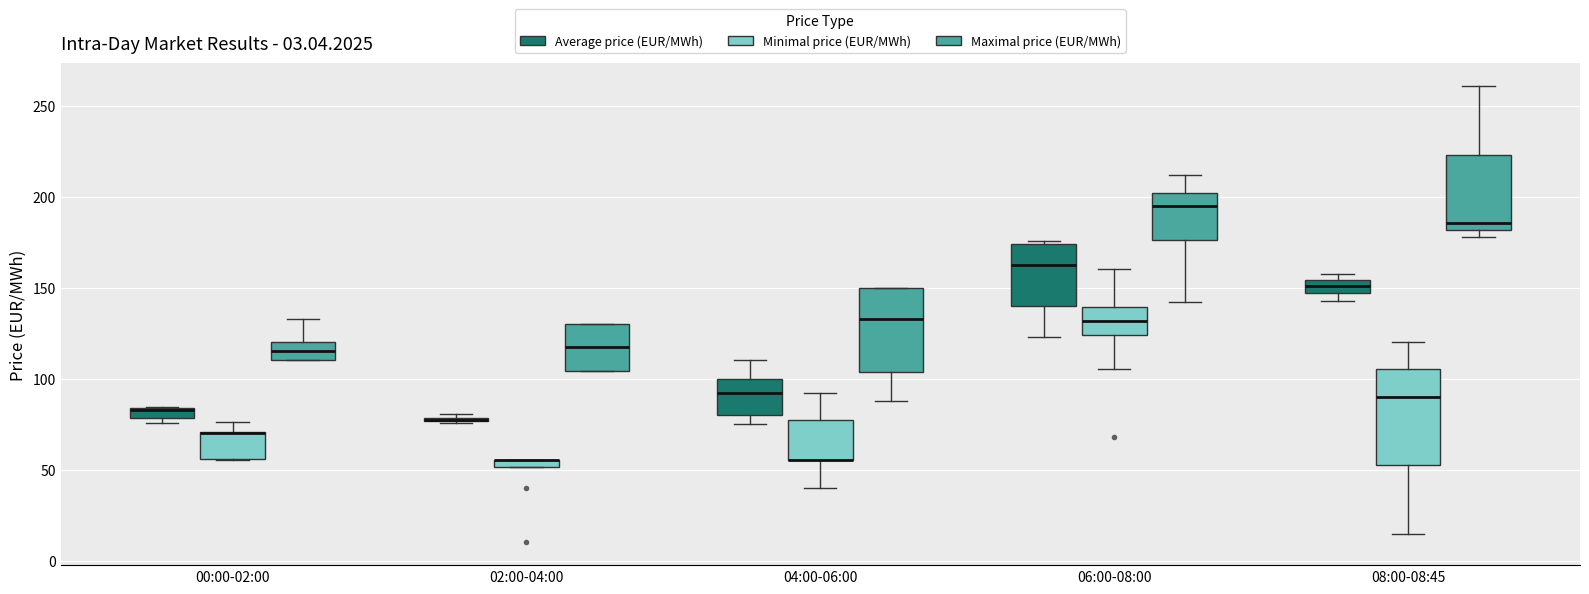

Which box is the tallest, from its lower edge to its upper edge?

08:00-08:45 (Minimal price (EUR/MWh))